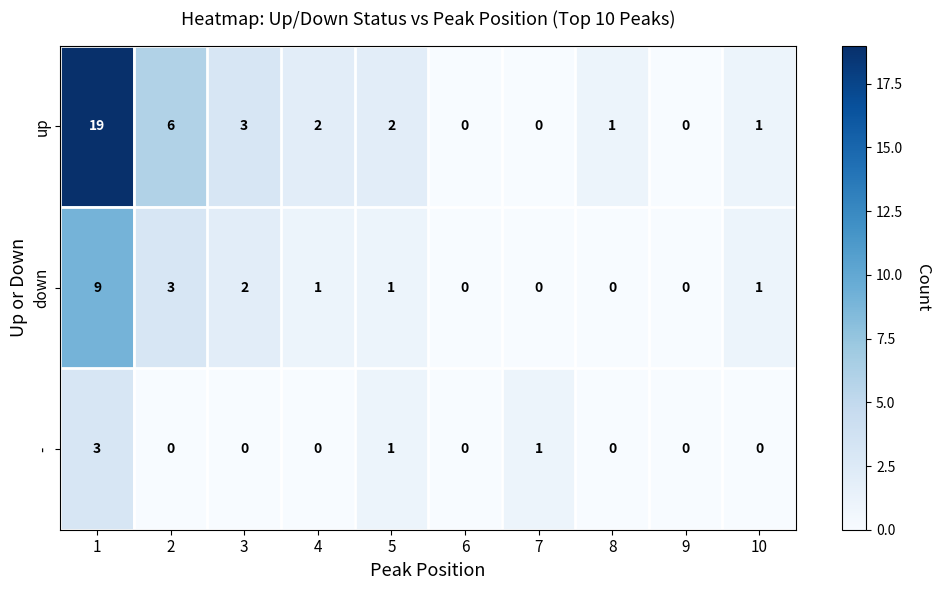

How many series are shown in this chart?

3